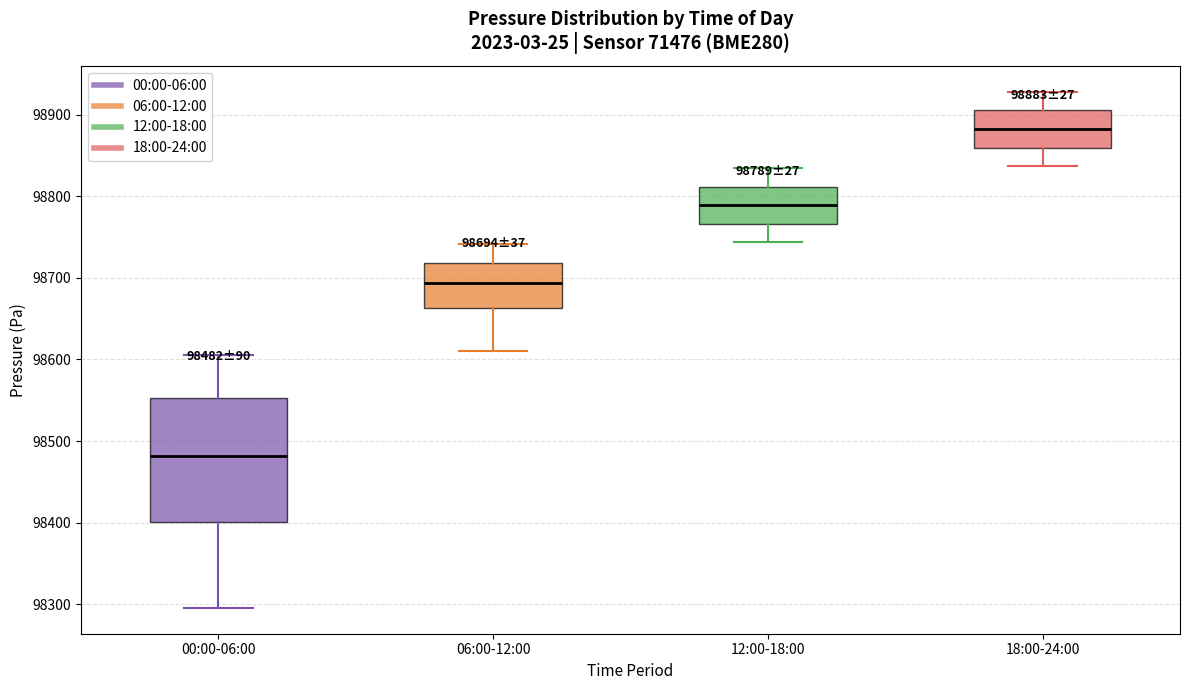

Comparing the boxes themselves (not the whiskers), which one is the tallest?

00:00-06:00